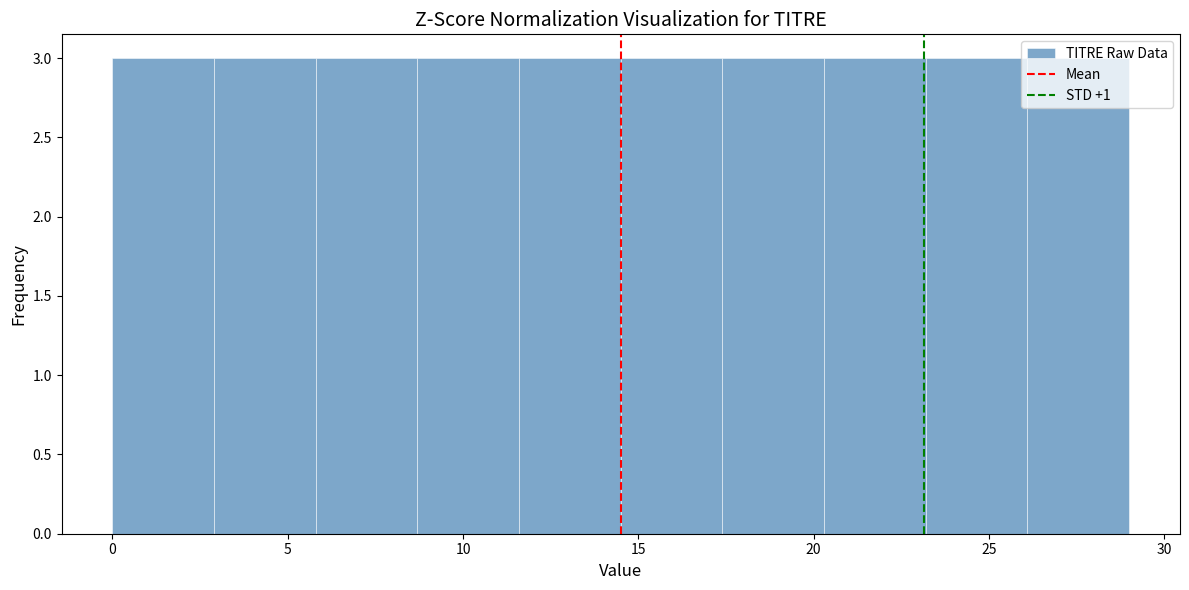

Reading left to right, list every bar in this chart as the range it spans on the x-axis followed by its height. Neither the bar edges nor the heights are printed on the chart, so give them approximately, as read against the axes.

0.0 to 2.9: 3
2.9 to 5.8: 3
5.8 to 8.7: 3
8.7 to 11.6: 3
11.6 to 14.5: 3
14.5 to 17.4: 3
17.4 to 20.3: 3
20.3 to 23.2: 3
23.2 to 26.1: 3
26.1 to 29.0: 3